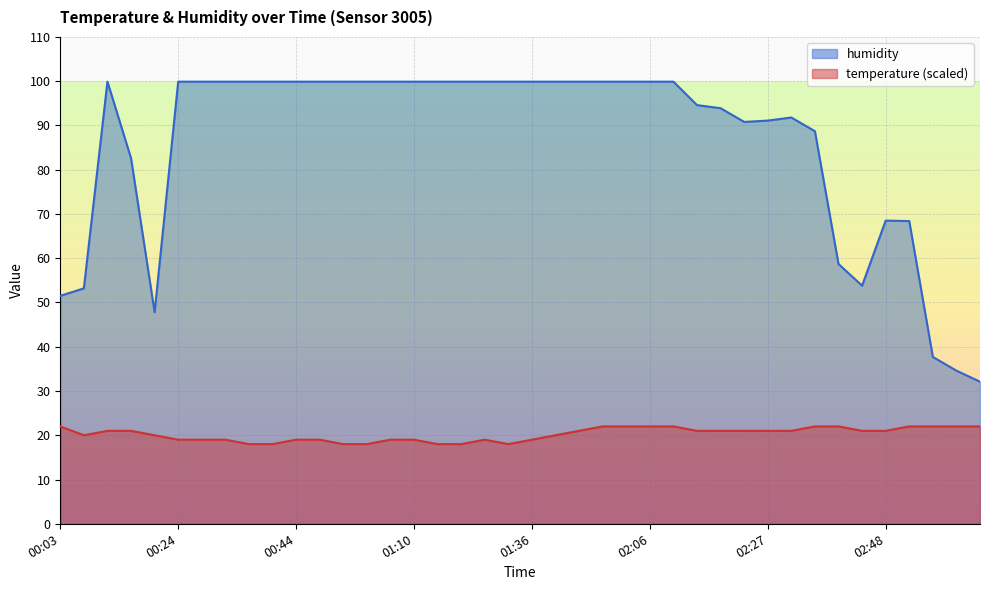

What is the difference between the maximum and minimum values in the humidity series?

67.8